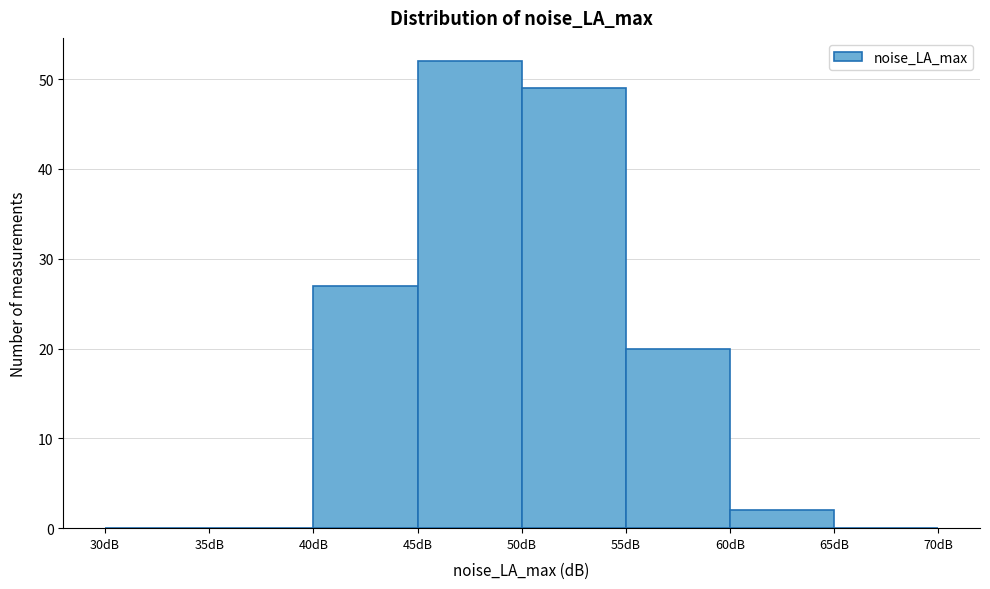

Which range on the x-axis has the tallest bar?

45 to 50